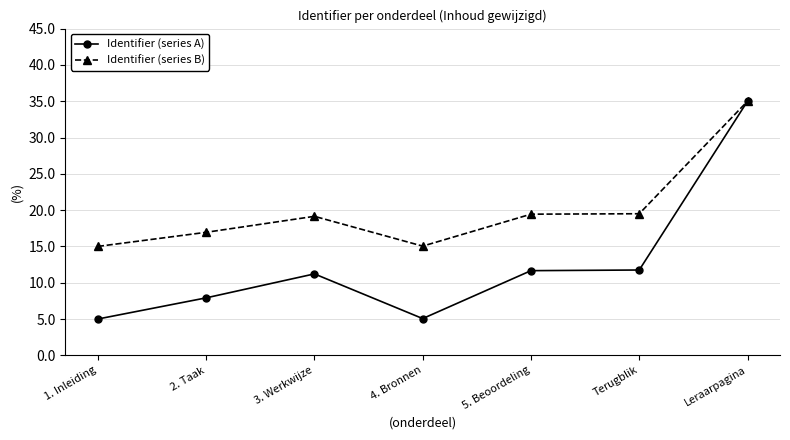

At which label does Identifier (series A) reach its peak?

Leraarpagina